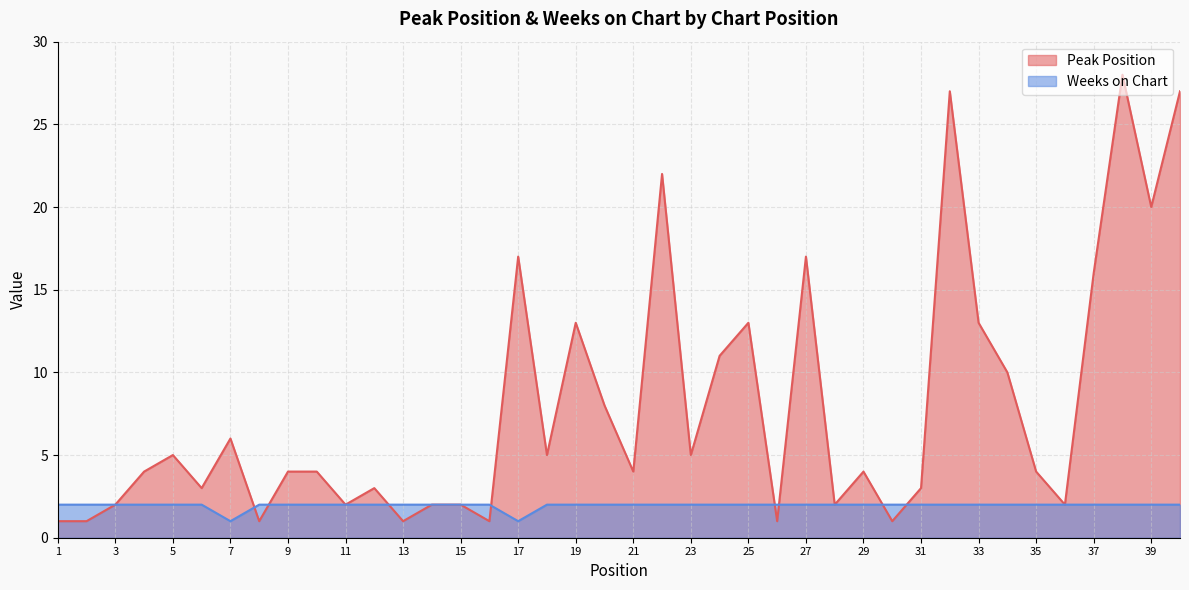

Reading right to left, transcribe all the data shown in this chart.

Peak Position: 27	20	28	16	2	4	10	13	27	3	1	4	2	17	1	13	11	5	22	4	8	13	5	17	1	2	2	1	3	2	4	4	1	6	3	5	4	2	1	1
Weeks on Chart: 2	2	2	2	2	2	2	2	2	2	2	2	2	2	2	2	2	2	2	2	2	2	2	1	2	2	2	2	2	2	2	2	2	1	2	2	2	2	2	2